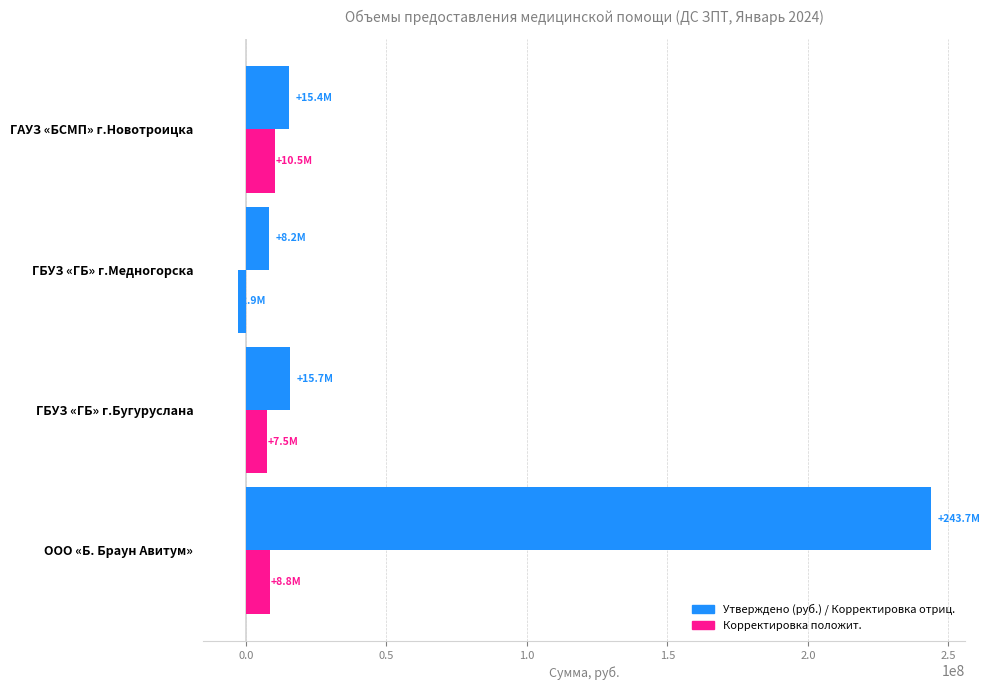

How many categories are shown in the chart?

4